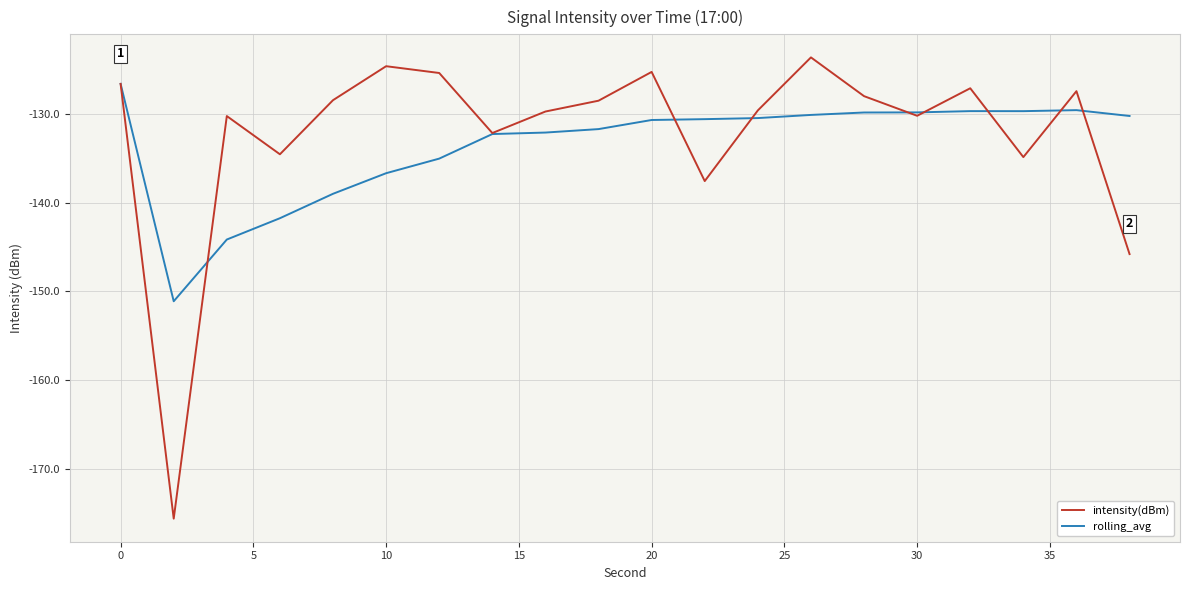

What is the minimum value for intensity(dBm)?

-175.6